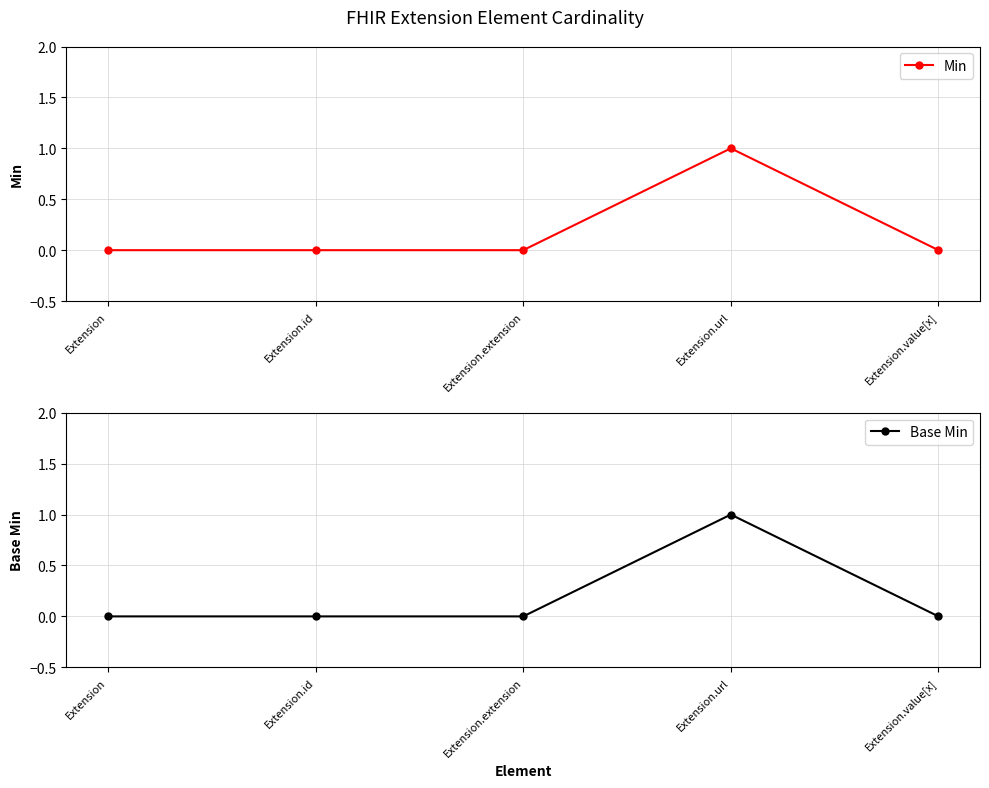

True or false: Base Min and Min cross at least once.

False